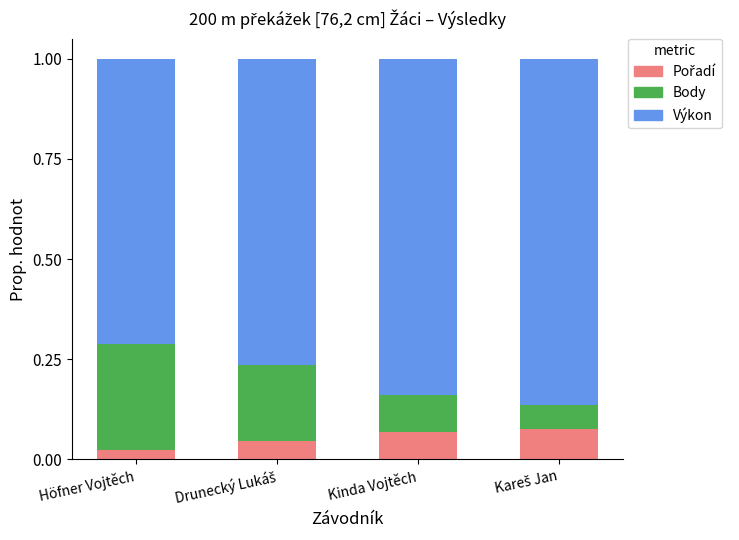

What is the total value across all series at Kinda Vojtěch?

1.0